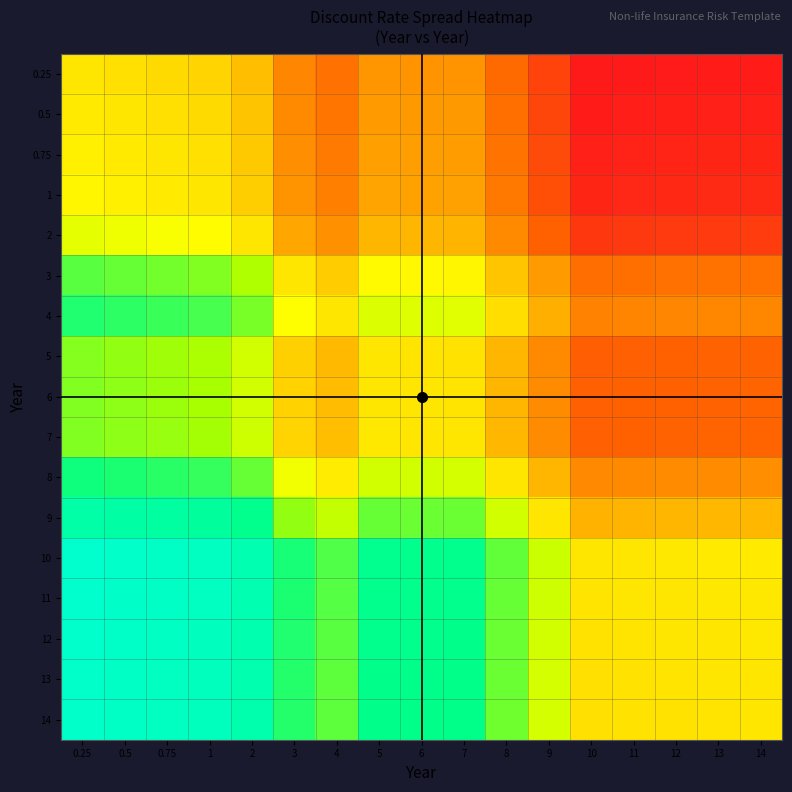

Which label corresponds to the smallest value in the chart?

10